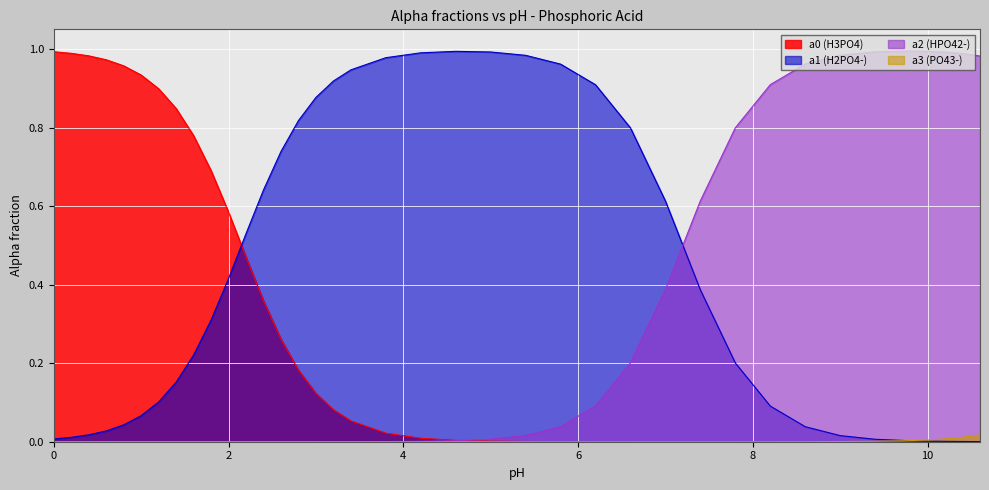

How many data points does each series have?

38